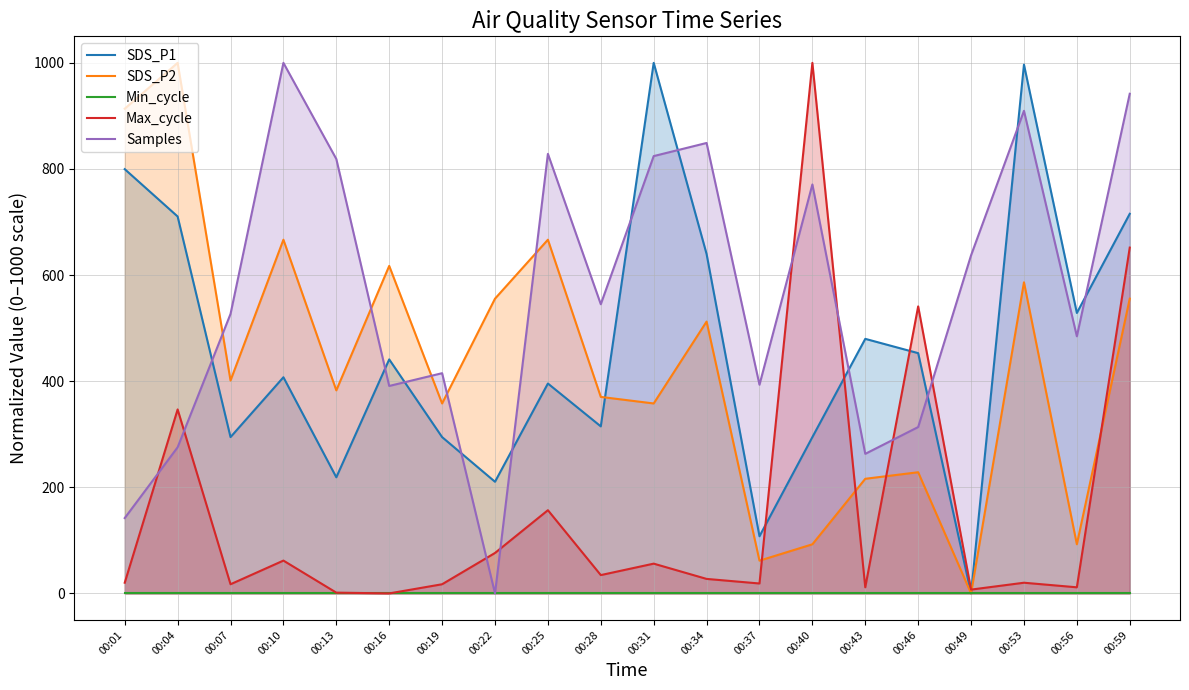

How many data points in Max_cycle are above 27?

10